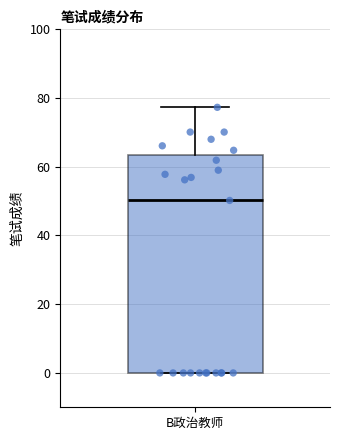

Where does the upper whisker of the box for B政治教师 end on the y-axis? The values are not printed on the chart, so give them approximately, as read against the axis.

78